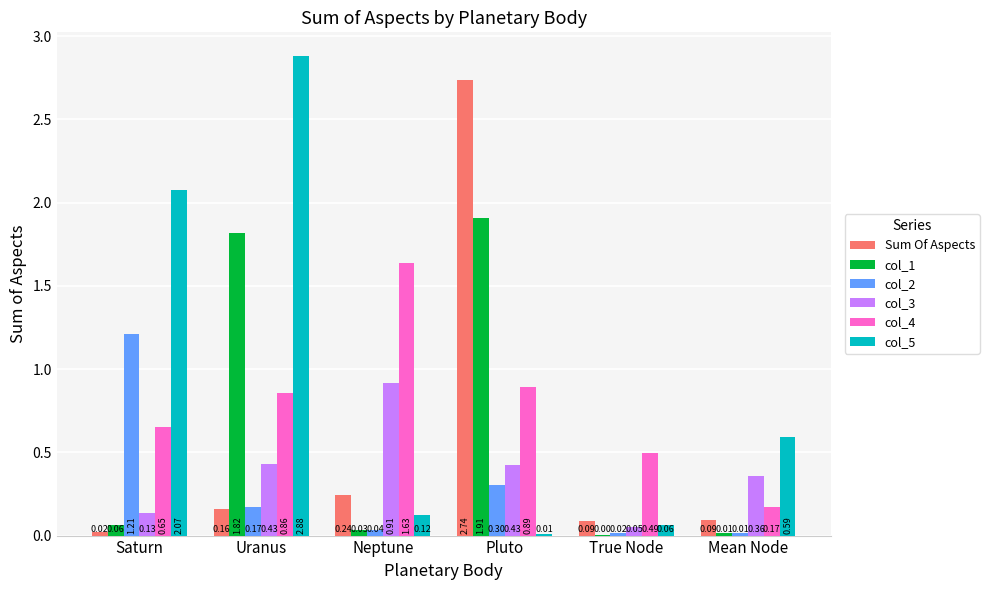

Which category has the highest value across all series?

Uranus